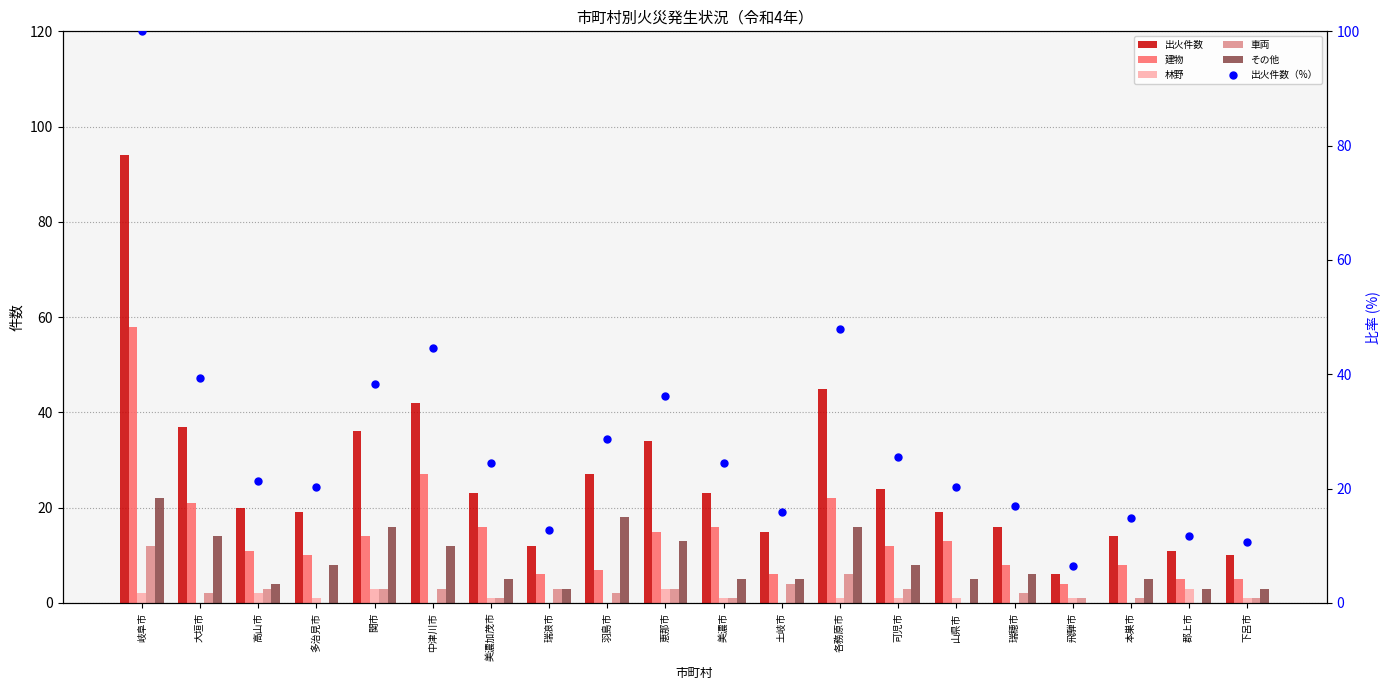

Which series has the largest Y range (max minus min)?

出火件数（%）